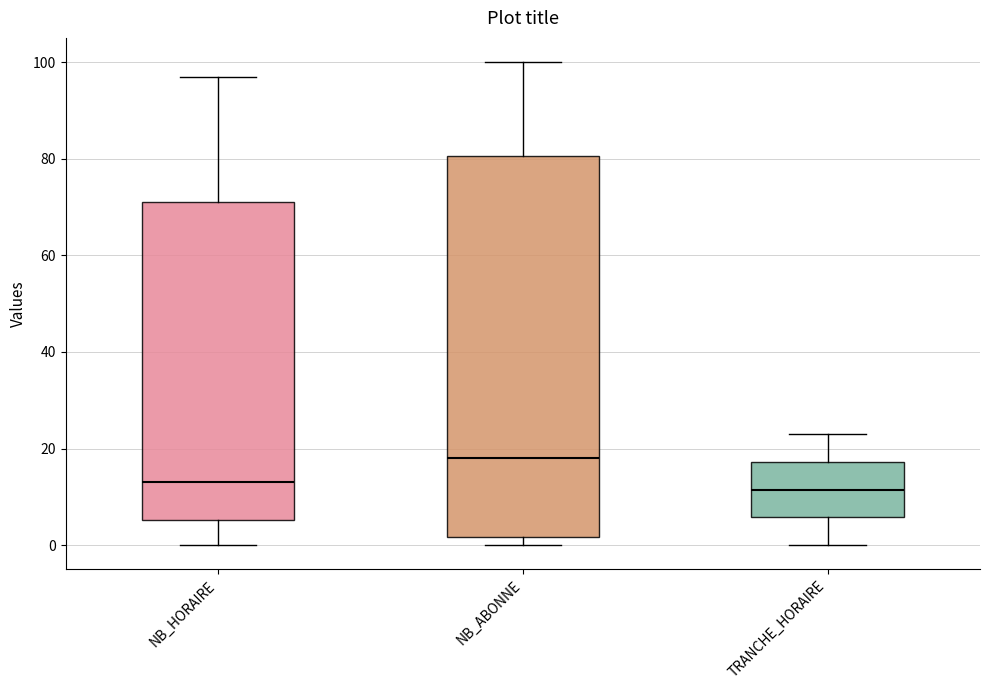

Where is the lower edge of the box for NB_ABONNE on the y-axis? The values are not printed on the chart, so give them approximately, as read against the axis.

2